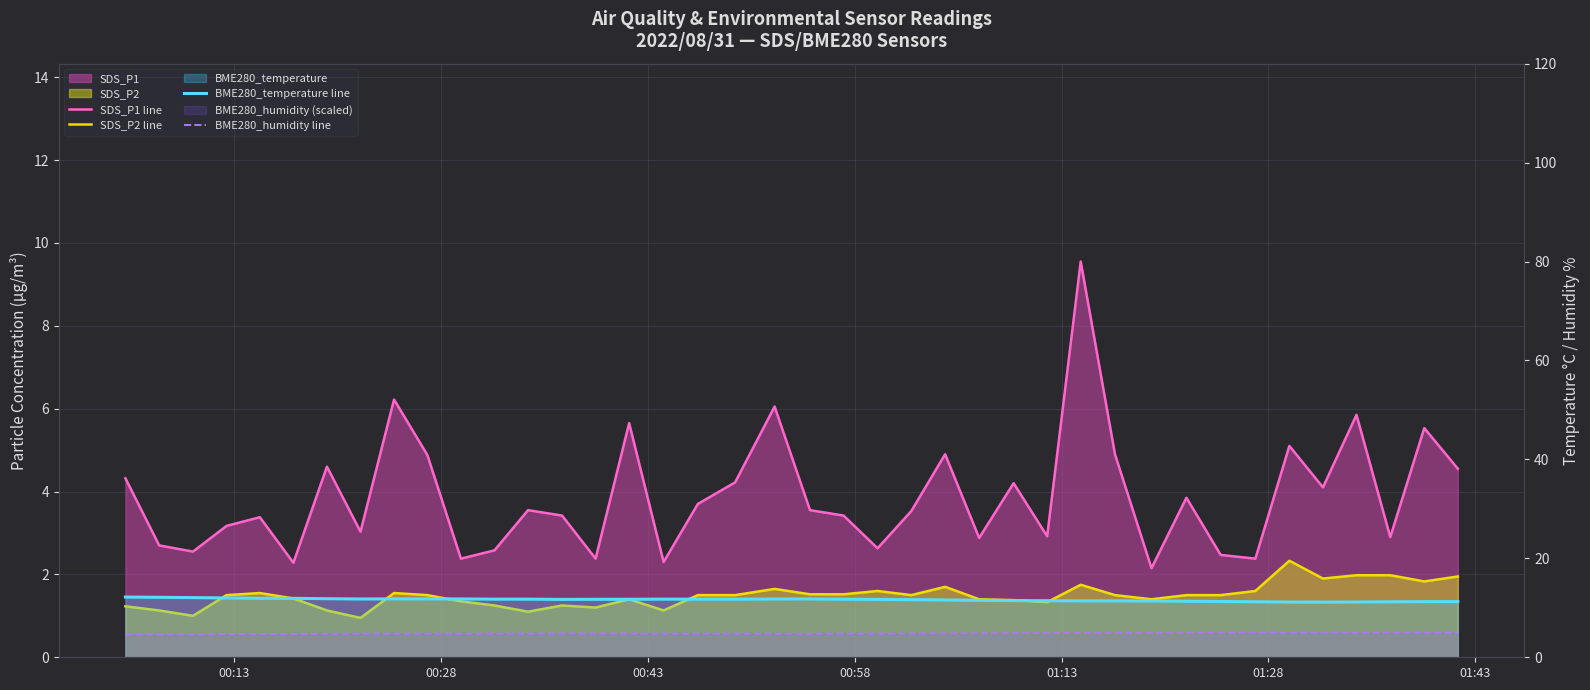

In BME280_temperature line, how many points are higher than both neighbors (excluding endpoints)?

2